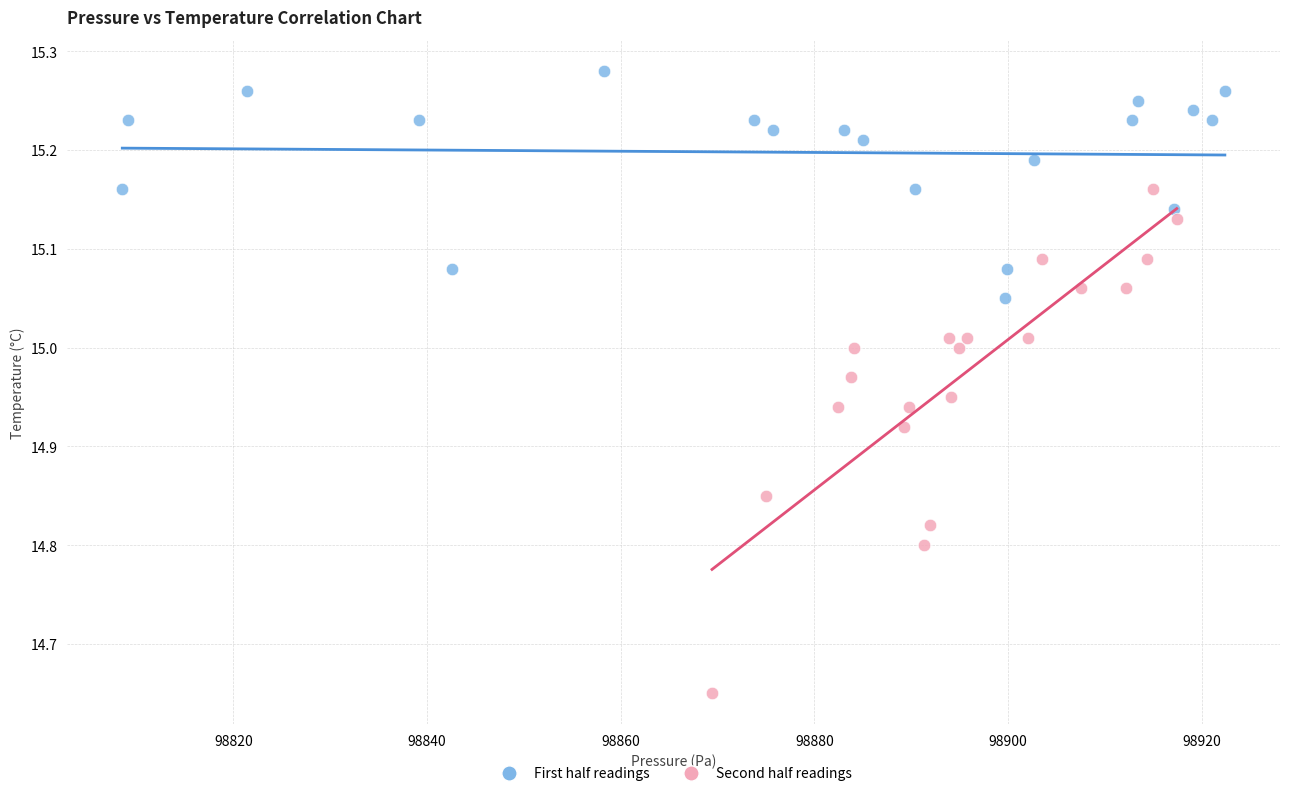

Which series reaches the minimum Y coordinate?

Second half readings